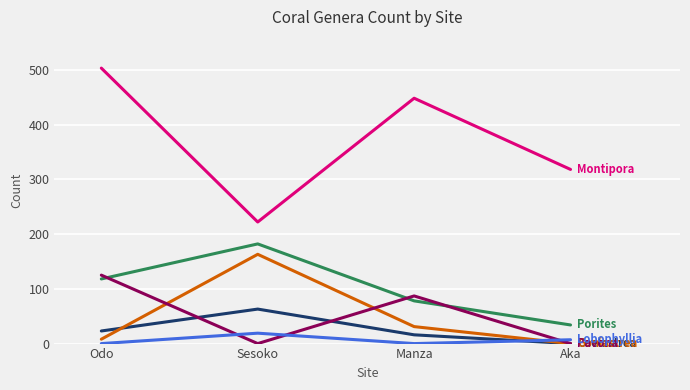

At which category is the sum across all series the highest?

Odo